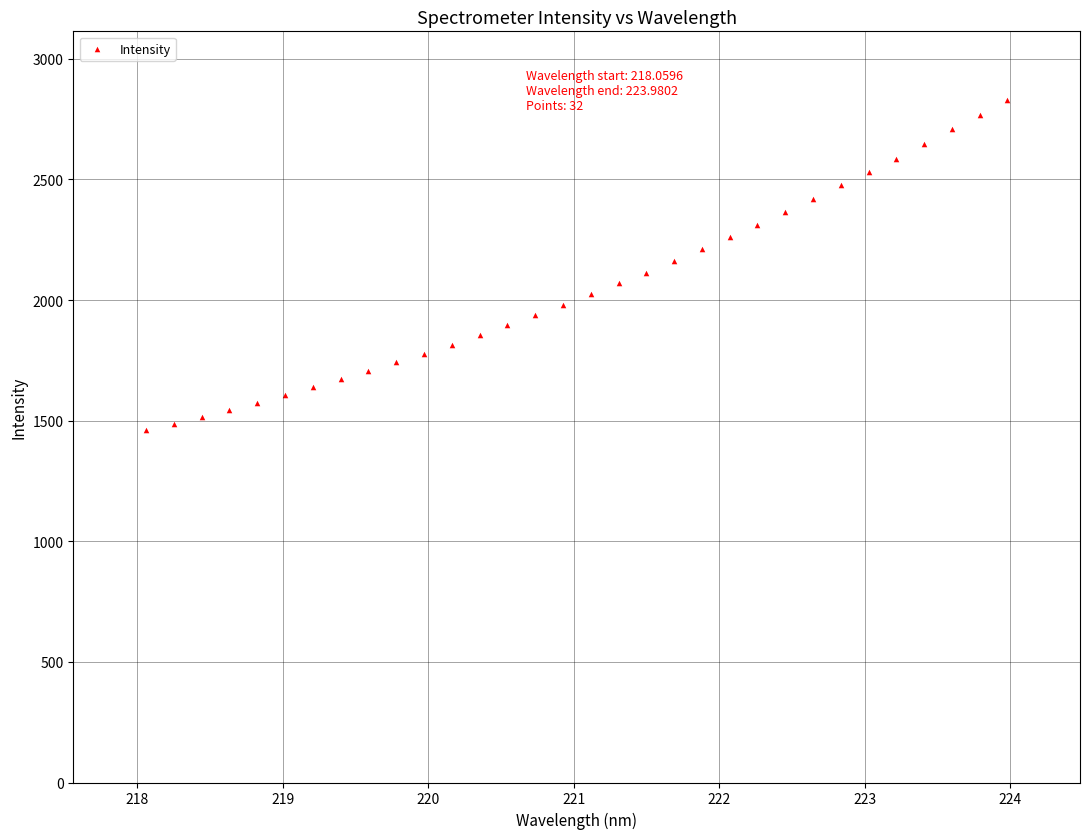

What is the range of Y values (max minus min)?

1371.5